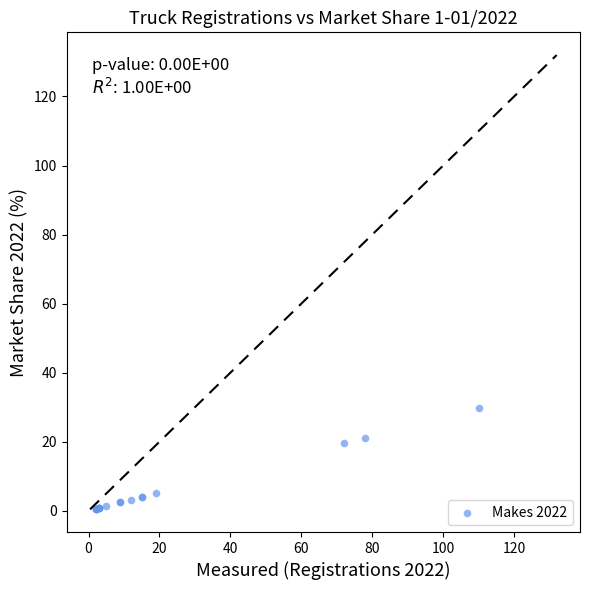

What Y value in the scatter plot is closest to 15?

19.6